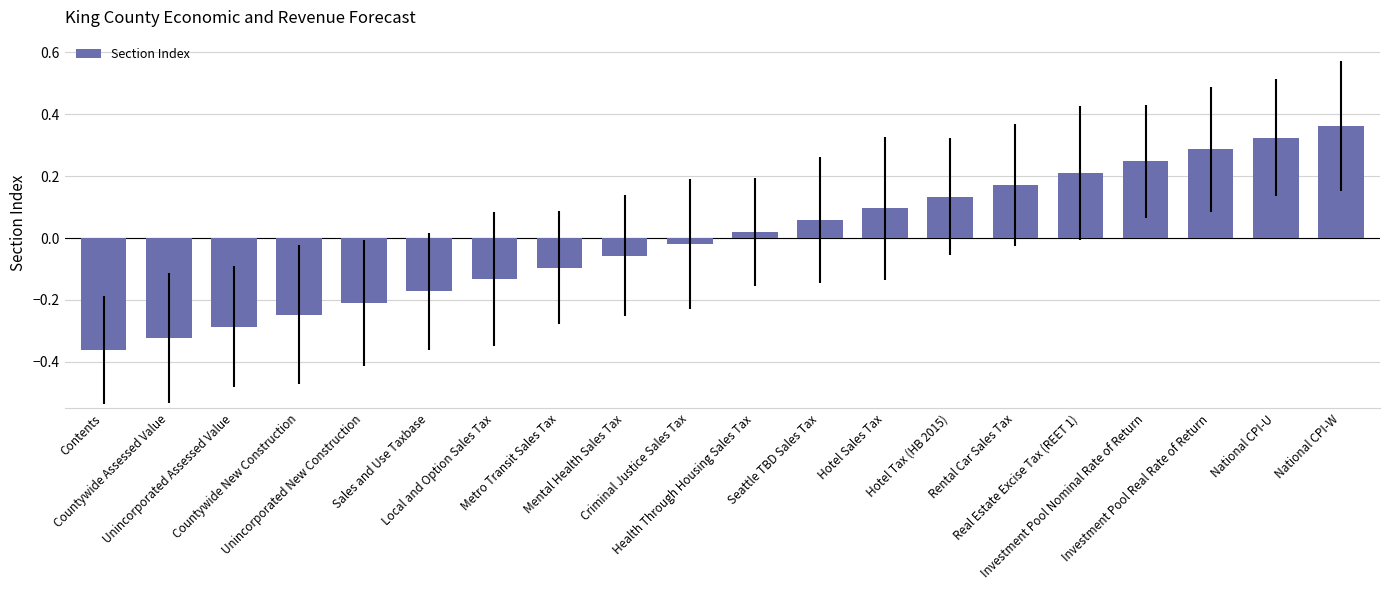

What is the change in value from Hotel Tax (HB 2015) to National CPI-W?

+0.2